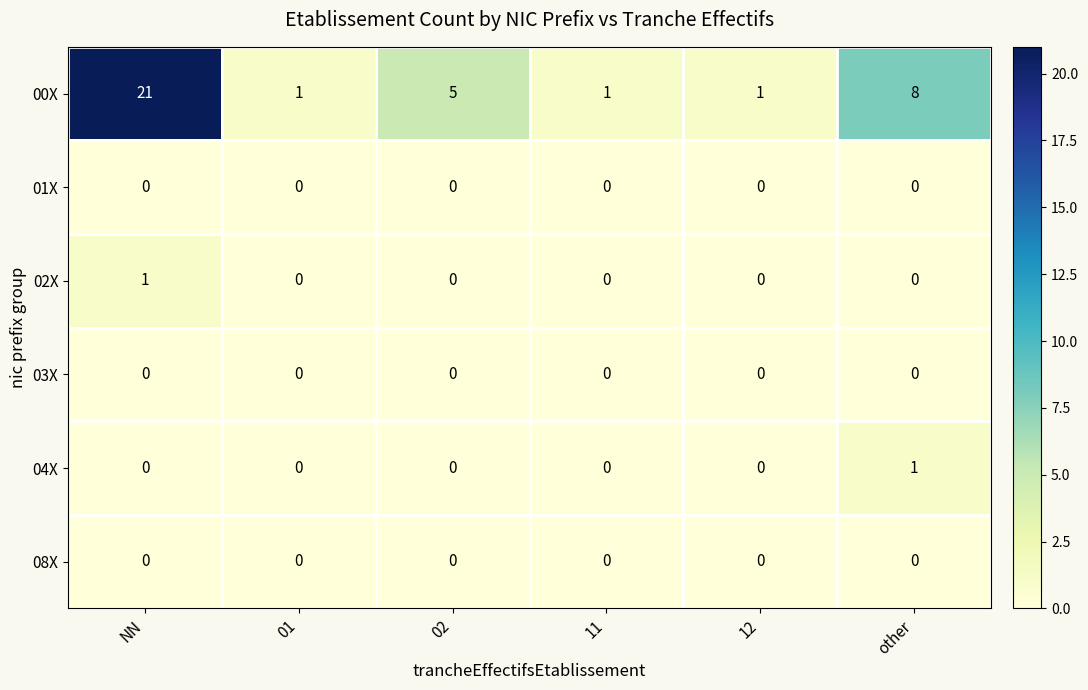

Count the number of categories in the chart.

6